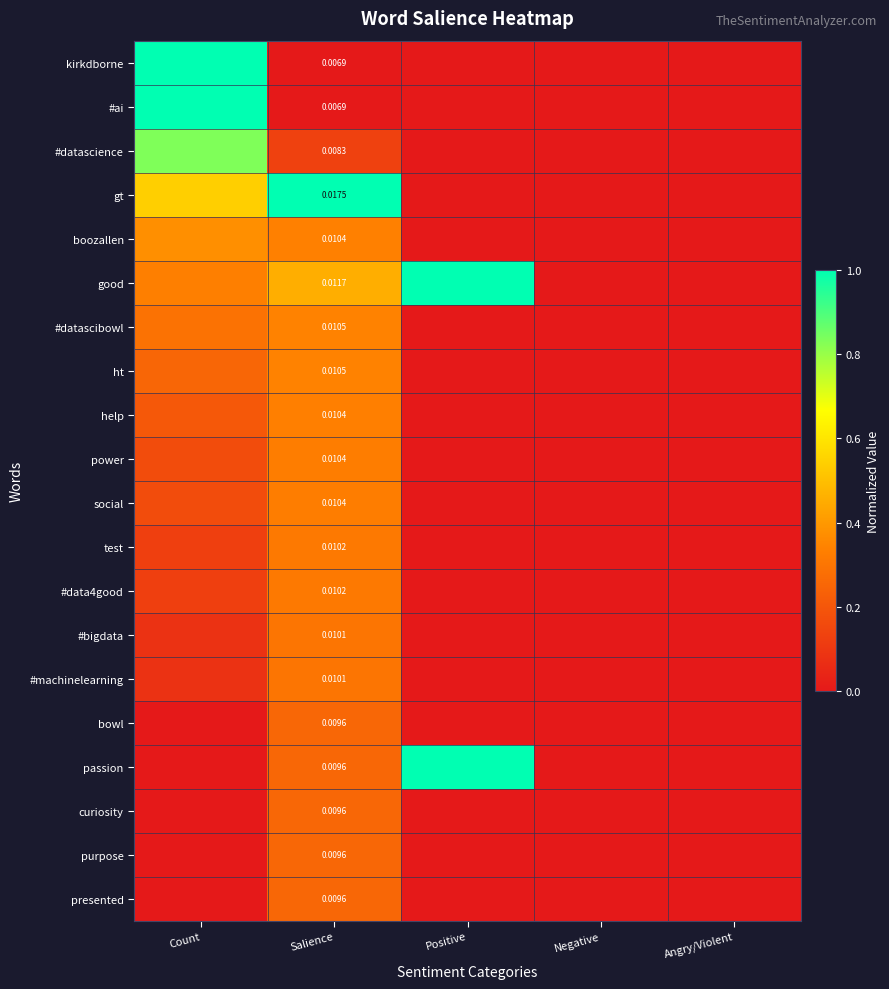

Which category has the highest value in the social series?

Salience